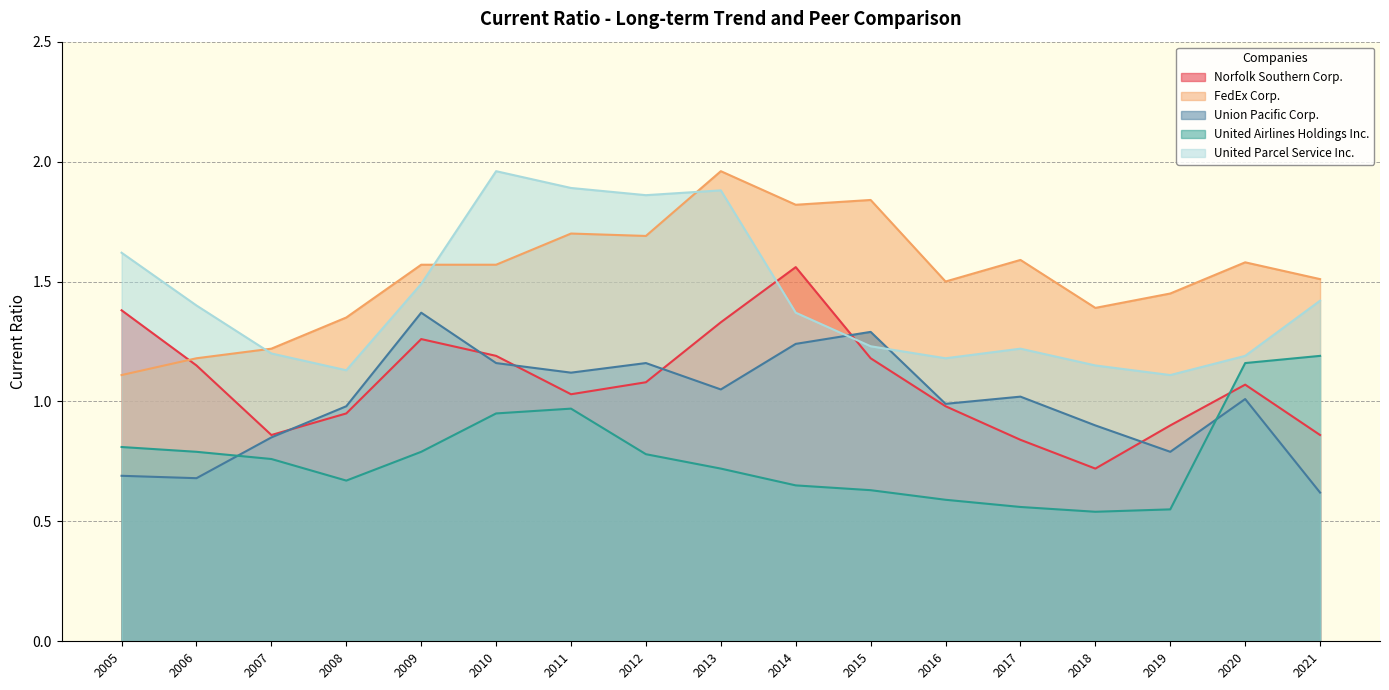

What is the difference between the maximum and minimum values in the Norfolk Southern Corp. series?

0.8